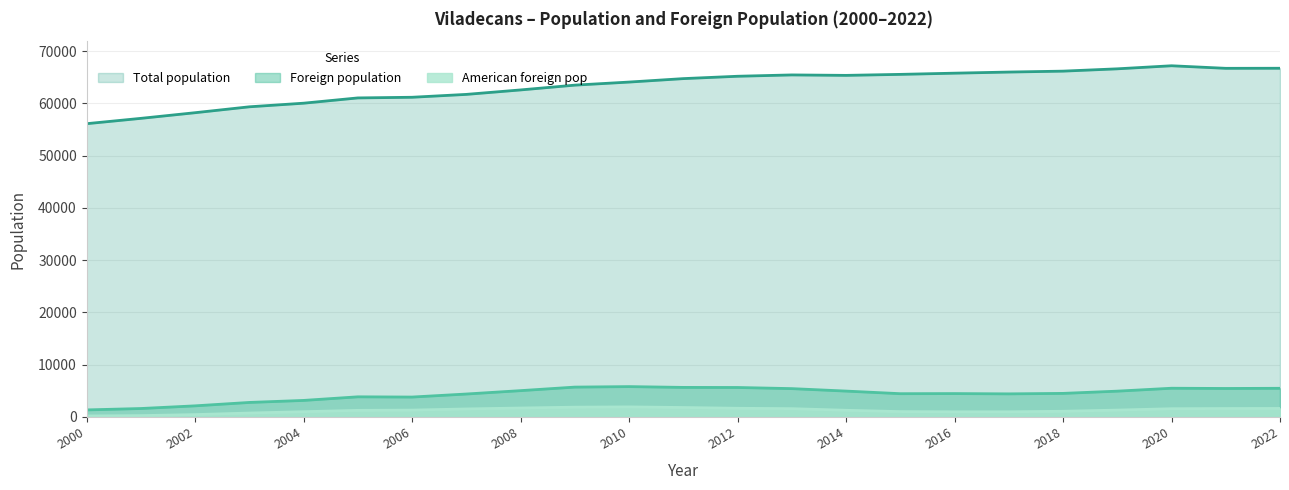

In Foreign population, how many points are lower than both neighbors (excluding endpoints)?

4